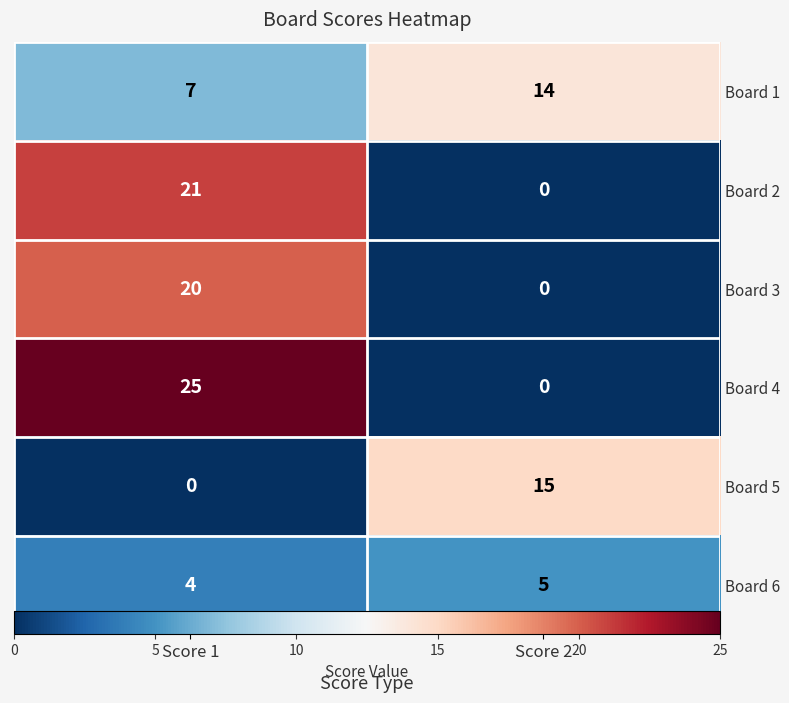

Count the Board 4 values in the range 0 to 25.

2